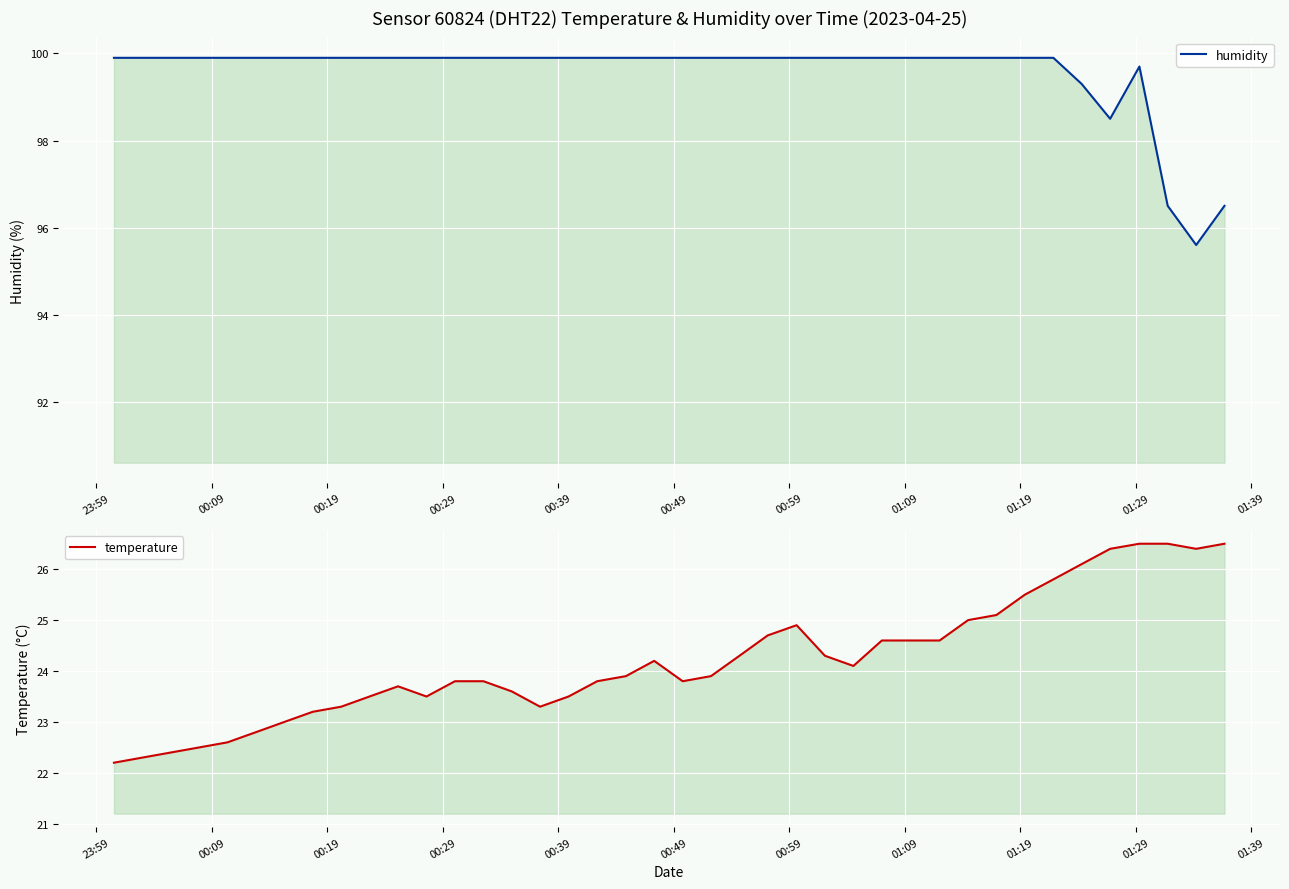

Does the chart display data point markers on the line(s)?

No